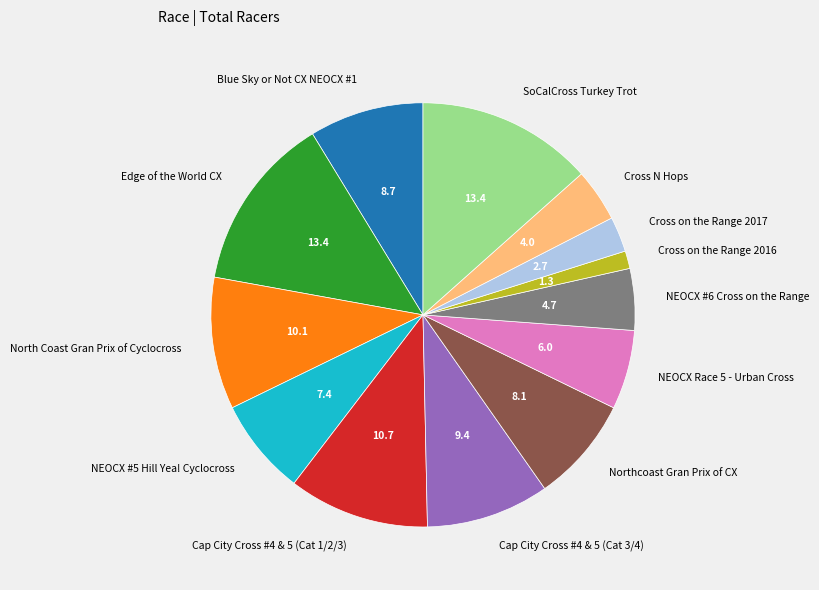

How many slices are in this pie chart?

13